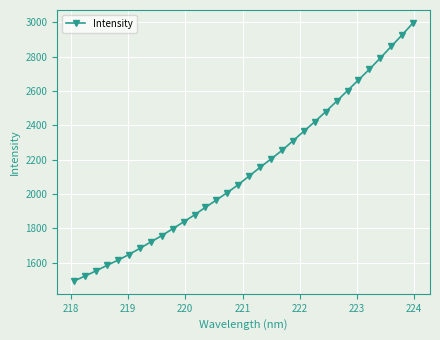

Reading left to right, transcribe all the data shown in this chart.

1493.2	1521.9	1552.0	1583.9	1613.9	1646.9	1682.7	1720.1	1757.2	1796.8	1837.1	1878.1	1922.2	1964.7	2008.2	2054.3	2104.9	2155.2	2204.0	2253.8	2309.6	2365.5	2420.8	2479.8	2540.3	2602.7	2664.5	2726.9	2792.0	2860.0	2927.0	2997.0